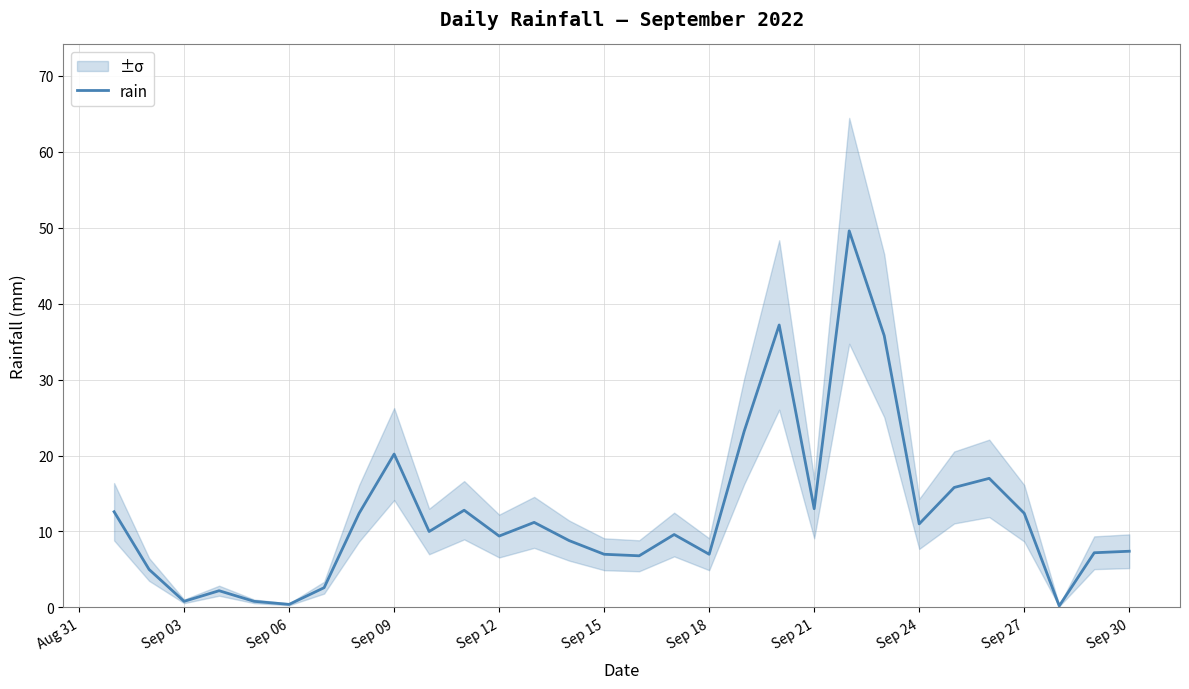

What is the difference between the maximum and second lowest values?

49.2